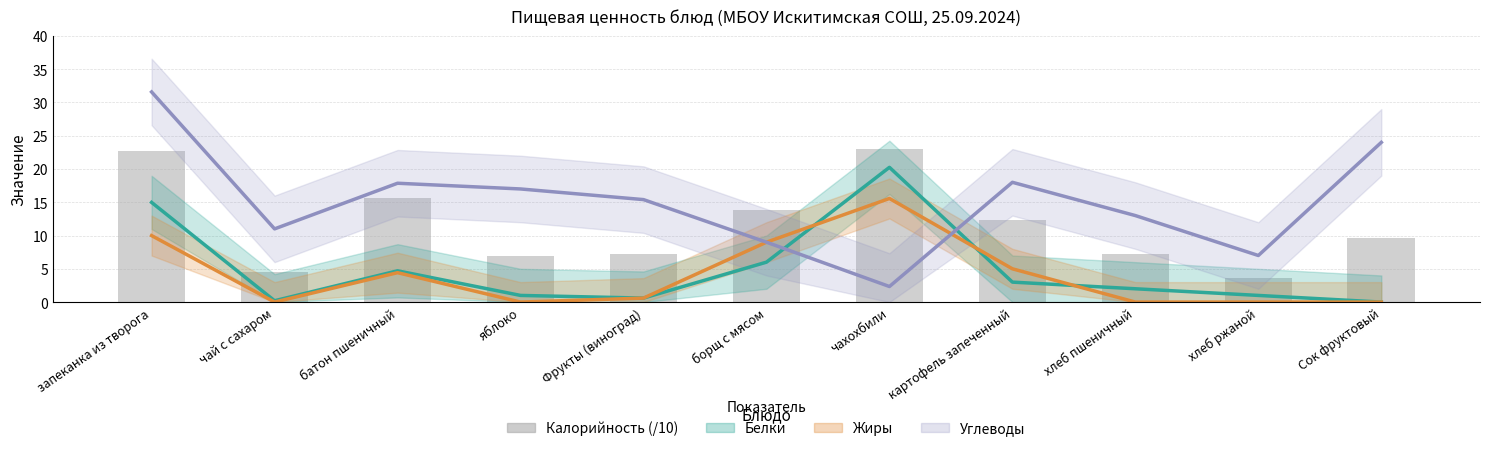

What are all the series names shown in the legend?

Белки (линия), Жиры (линия), Углеводы (линия), Калорийность (/10)